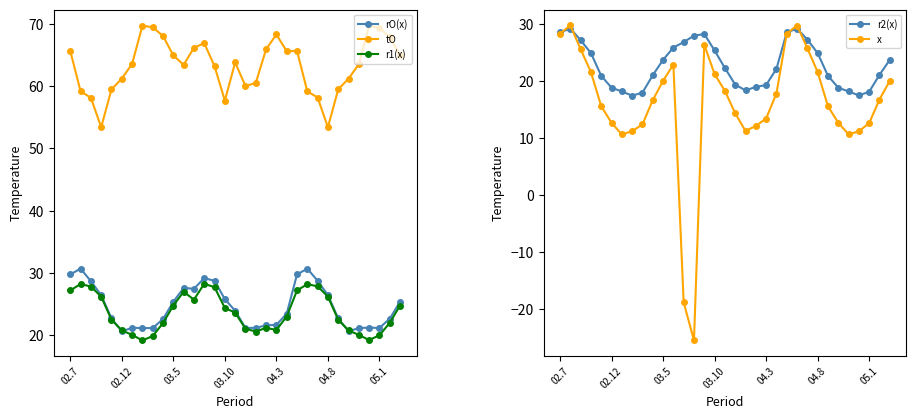

Does the chart have visible grid lines?

No